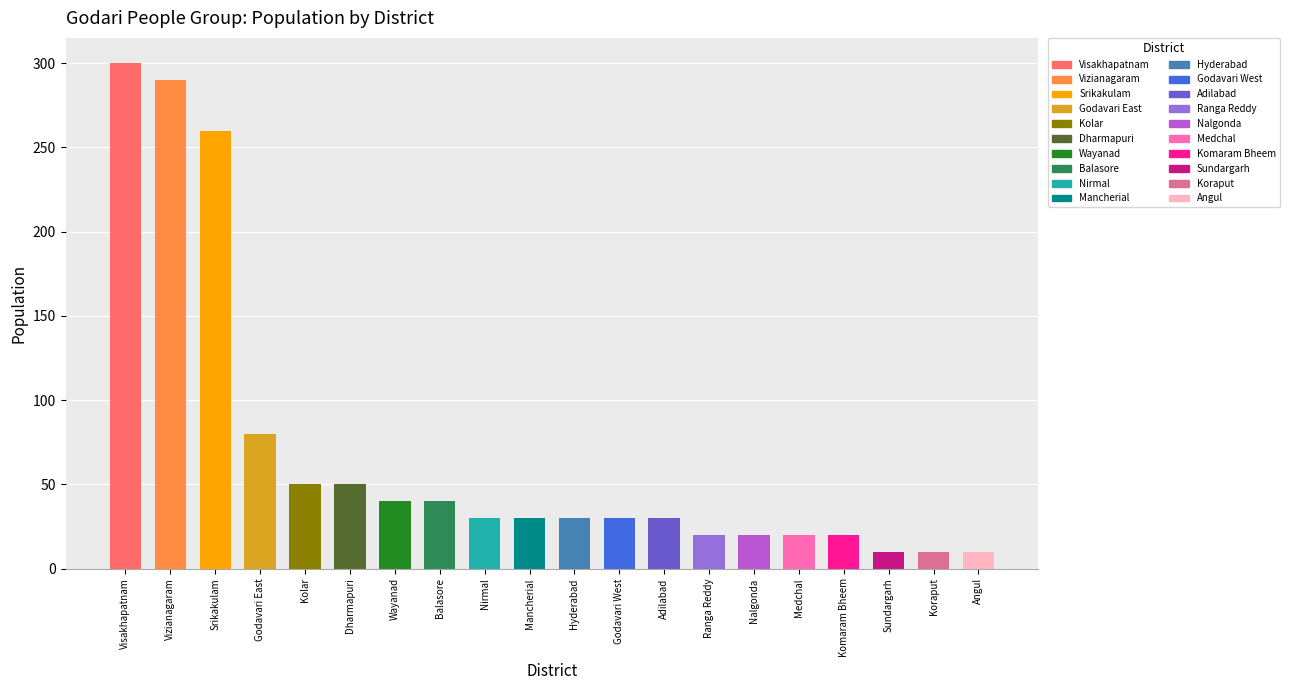

Reading left to right, transcribe all the data shown in this chart.

Visakhapatnam=300	Vizianagaram=290	Srikakulam=260	Godavari East=80	Kolar=50	Dharmapuri=50	Wayanad=40	Balasore=40	Nirmal=30	Mancherial=30	Hyderabad=30	Godavari West=30	Adilabad=30	Ranga Reddy=20	Nalgonda=20	Medchal=20	Komaram Bheem=20	Sundargarh=10	Koraput=10	Angul=10